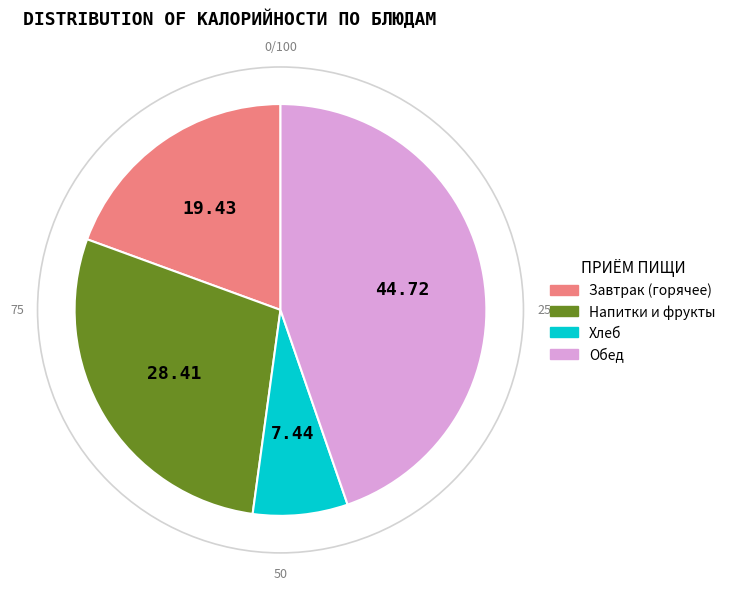

Is there any slice that represents more than half of the pie?

No